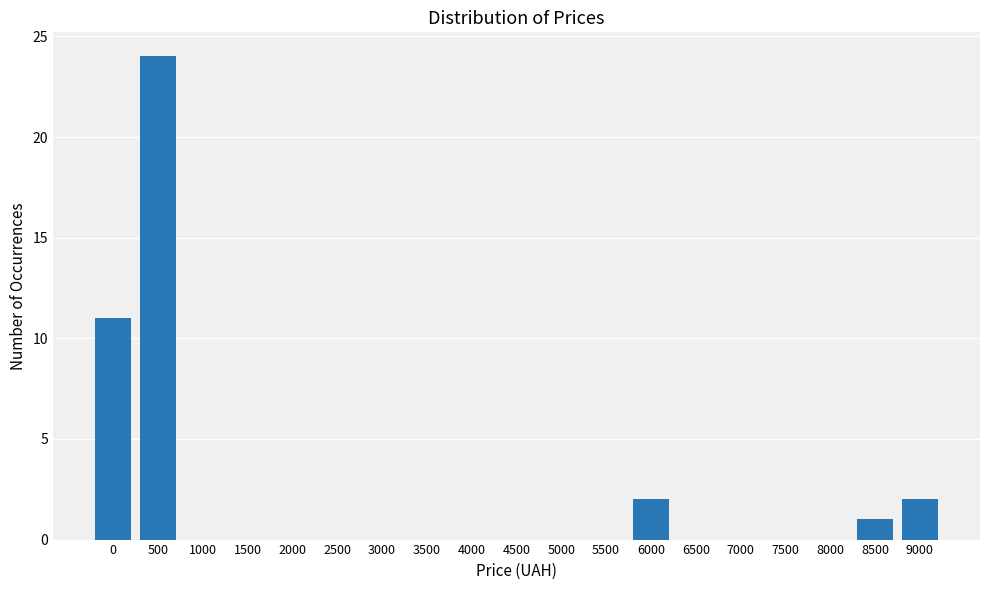

Reading left to right, what are all the values shown in this chart?

0=11	500=24	1000=0	1500=0	2000=0	2500=0	3000=0	3500=0	4000=0	4500=0	5000=0	5500=0	6000=2	6500=0	7000=0	7500=0	8000=0	8500=1	9000=2